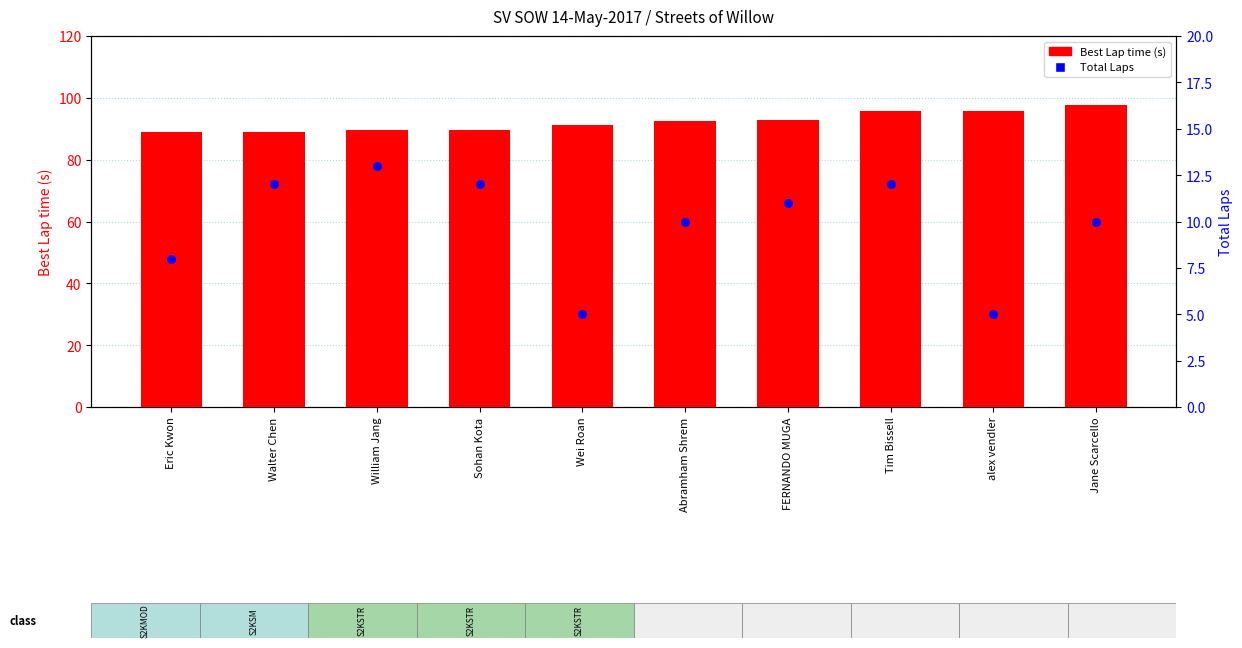

At which category is the sum across all series the highest?

Tim Bissell